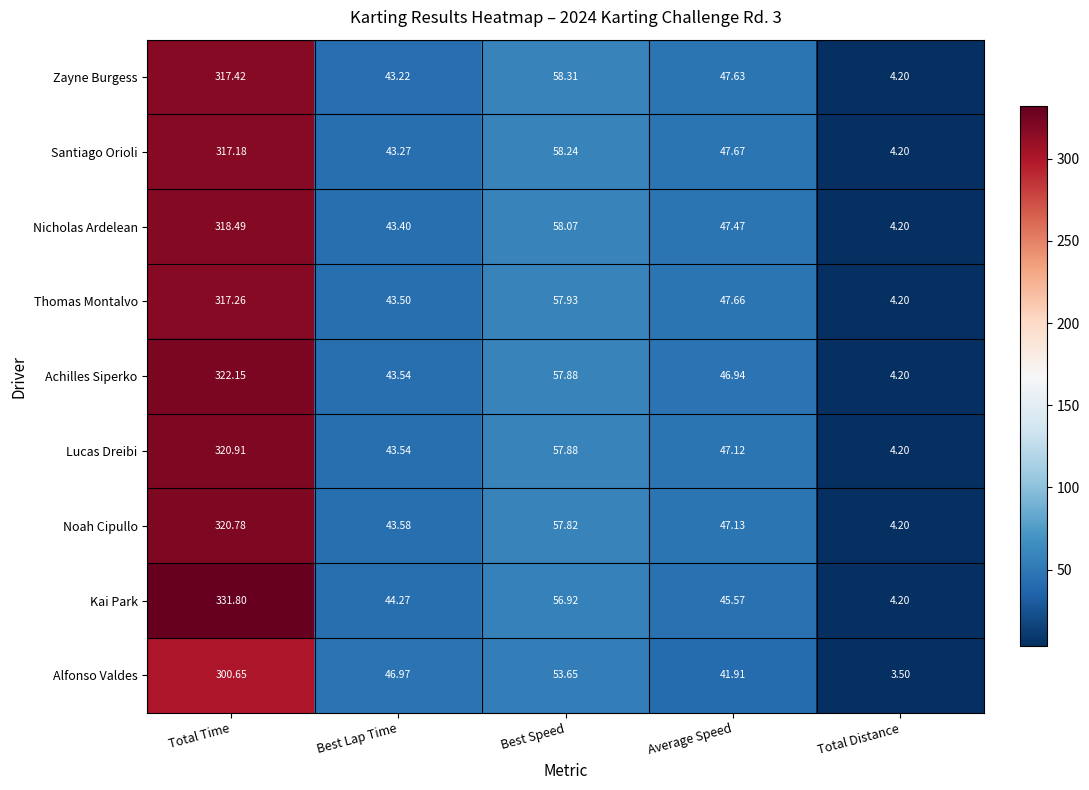

Which category has the highest value in the Kai Park series?

Total Time